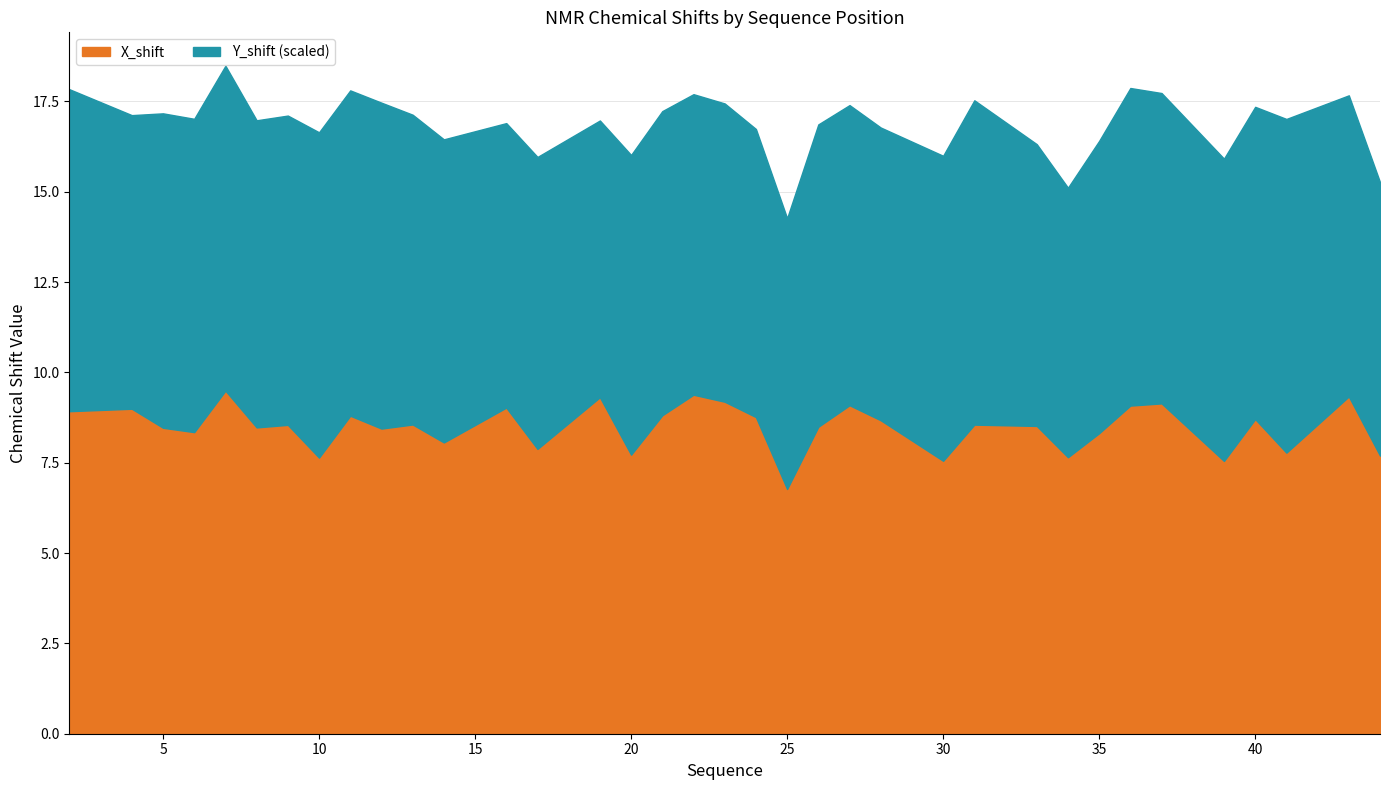

What is the minimum value for X_shift?

6.8